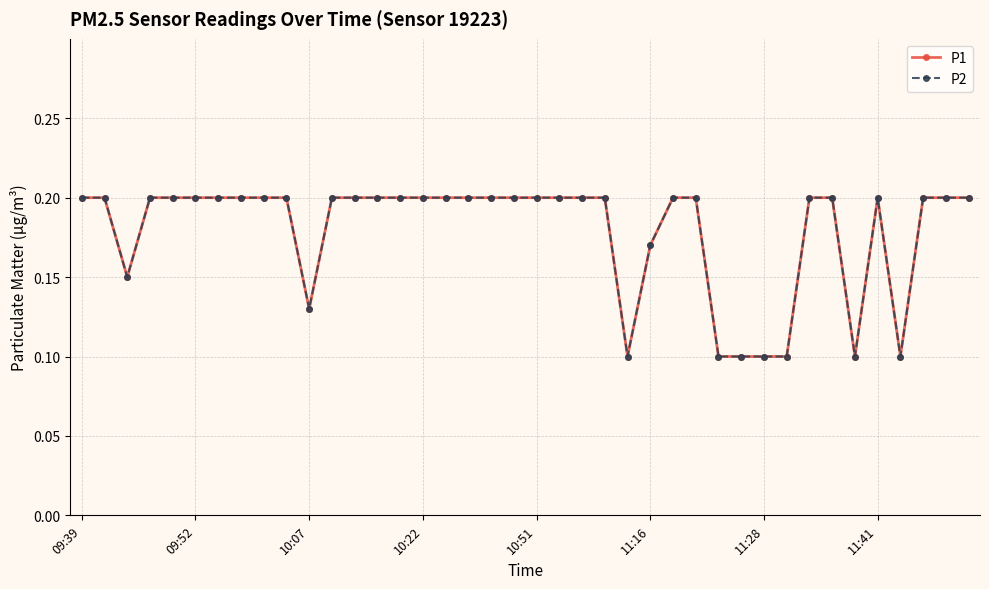

Which series has the widest spread of values?

P1